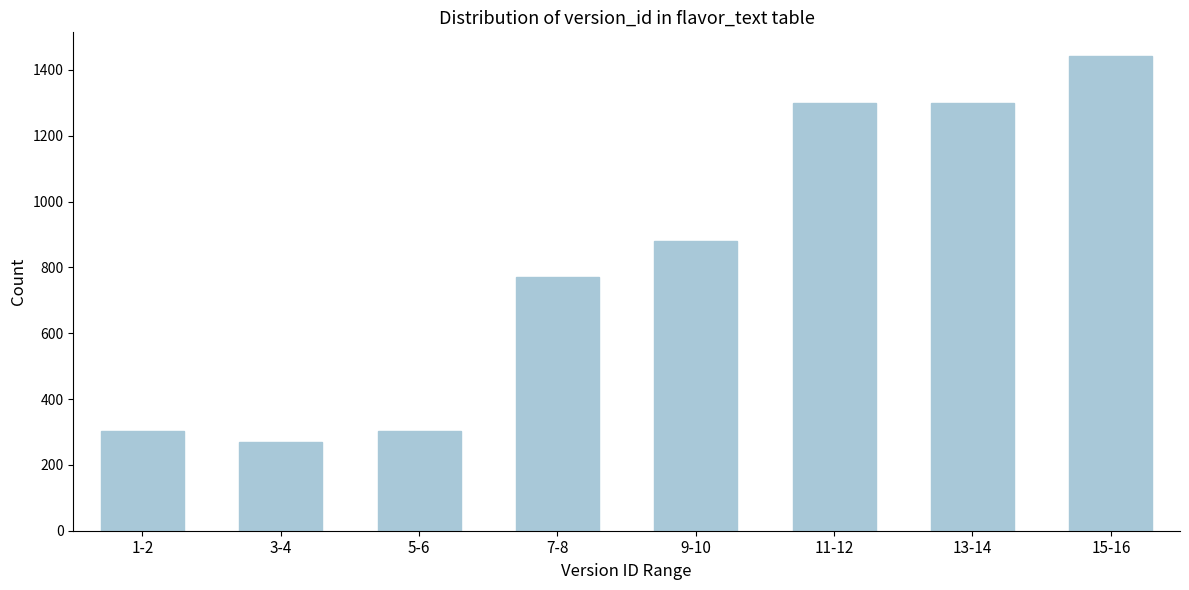

Reading right to left, extract all data points from this chart.

1442	1298	1298	879	772	302	270	302